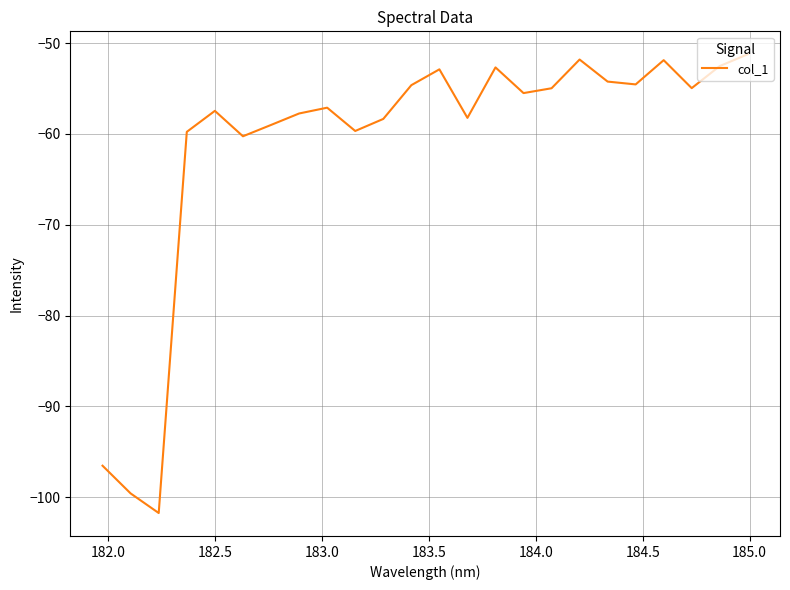

What is the maximum value shown in the chart?

-51.2